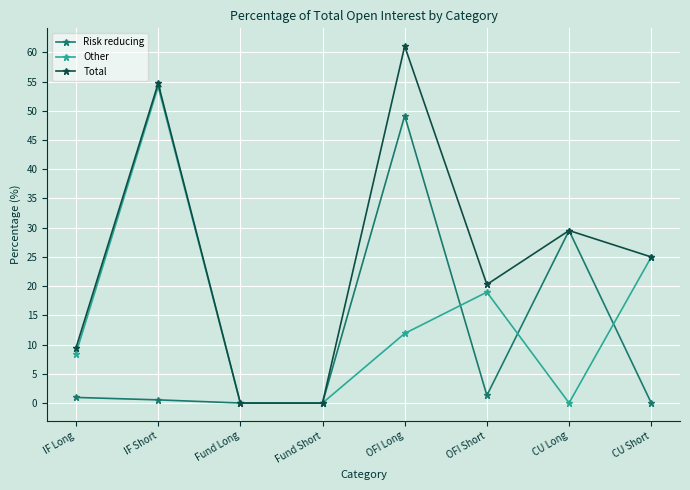

Which series has the largest total across all categories?

Total